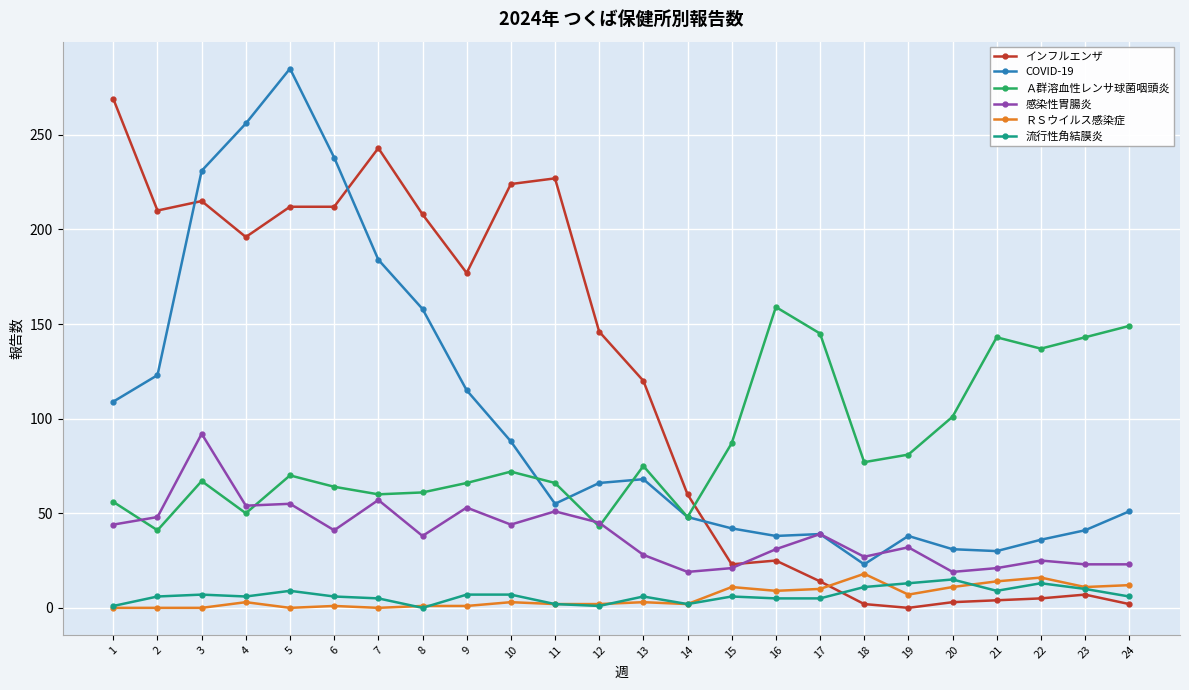

How many values in the インフルエンザ series are below 146?

12